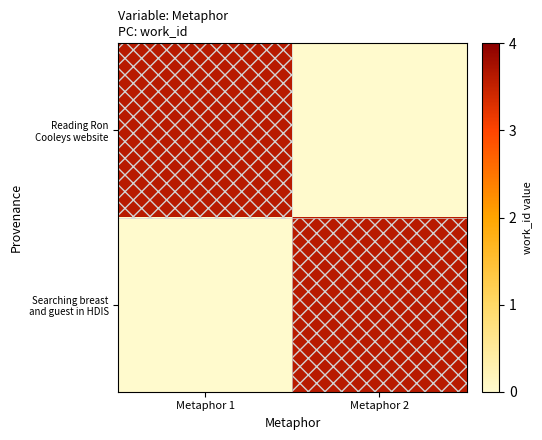

At how many categories does at least one series exceed 0?

2